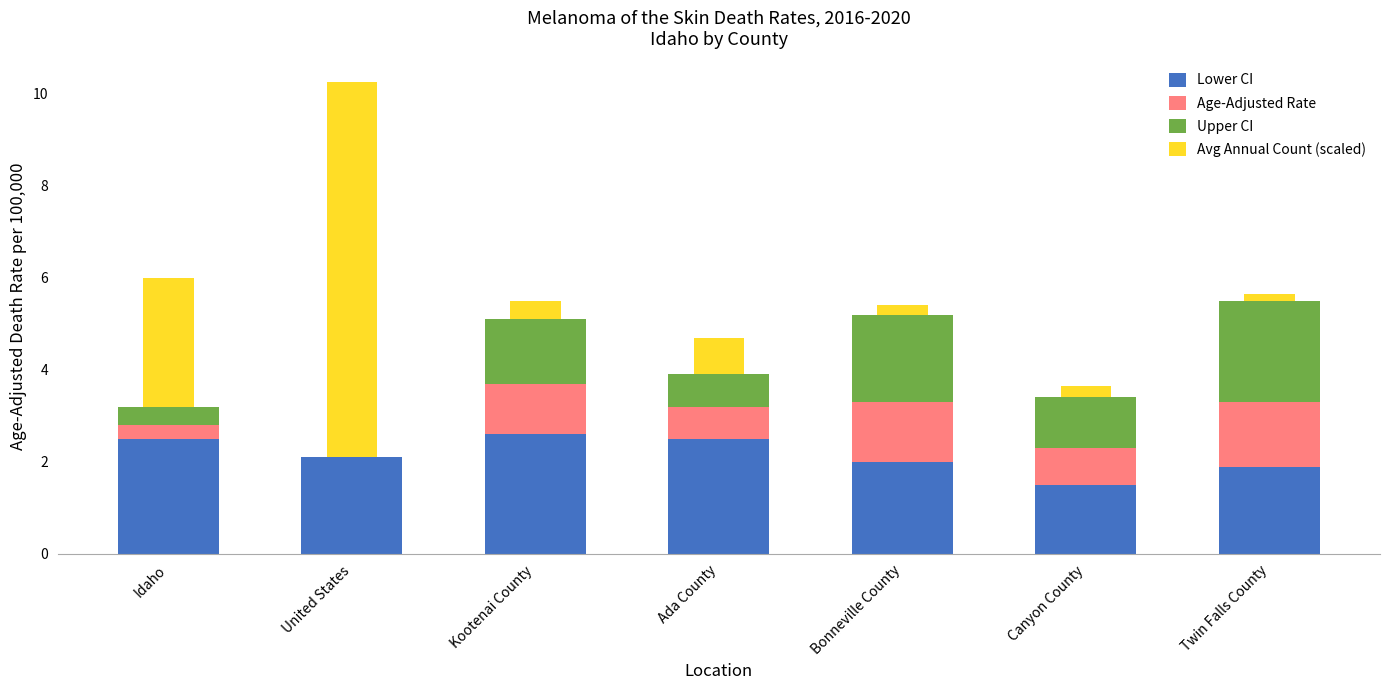

The value of Lower CI at Canyon County is 2.5. True or false?

False